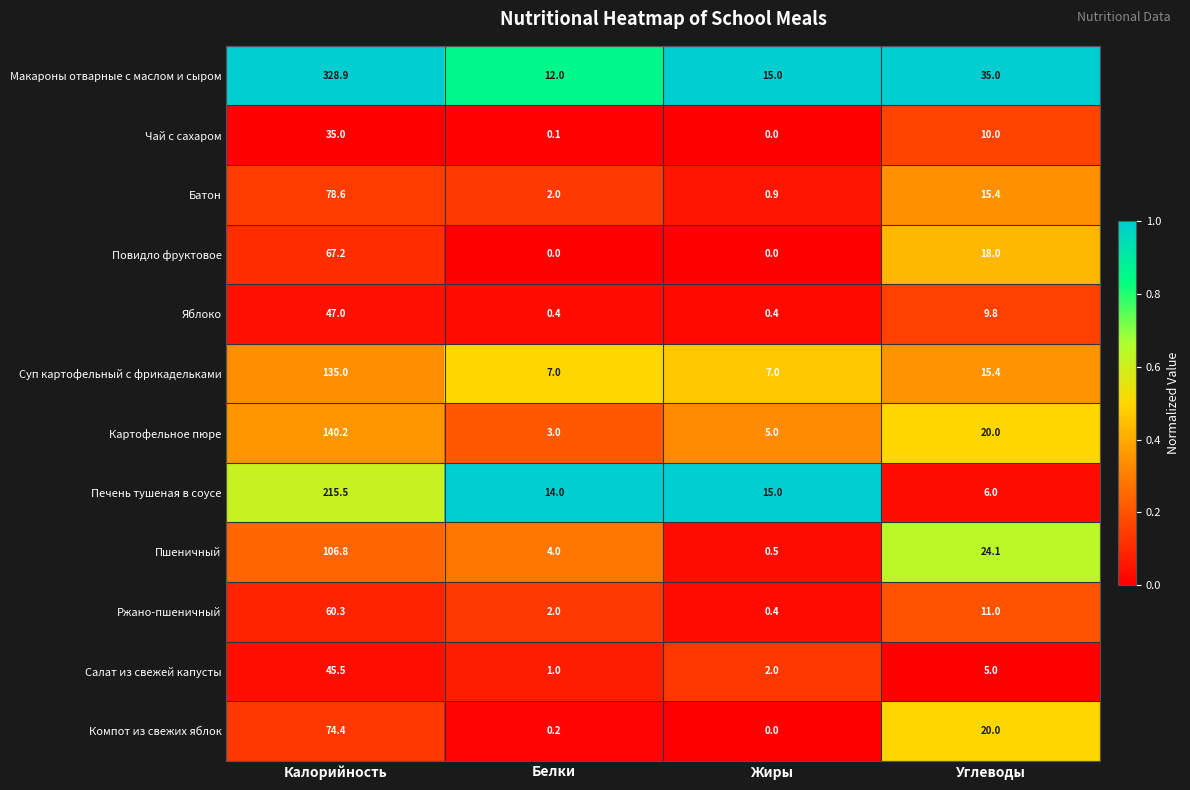

What is the sum of all Макароны отварные с маслом и сыром values?

390.9